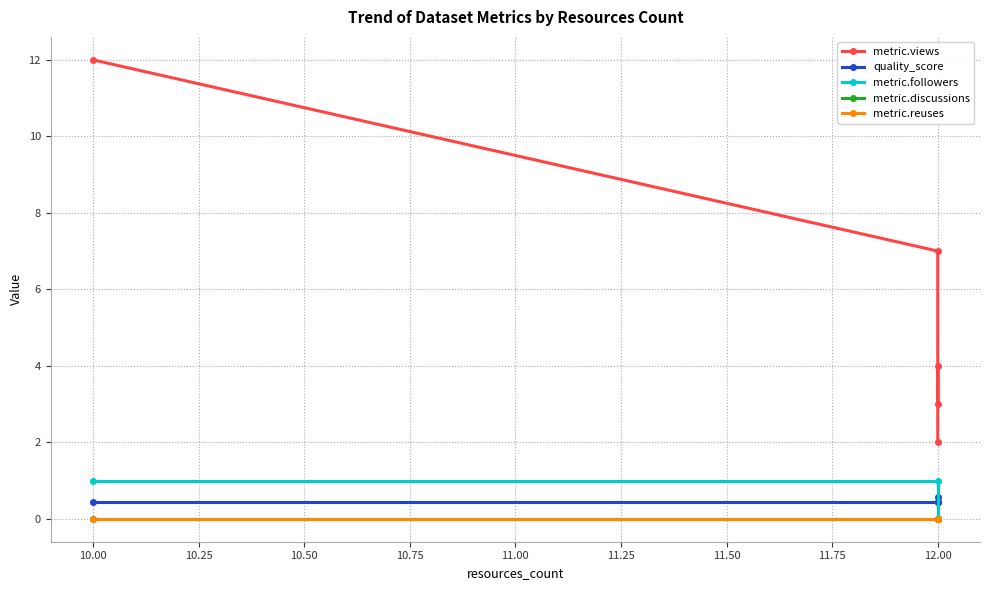

True or false: metric.discussions and metric.reuses cross at least once.

False